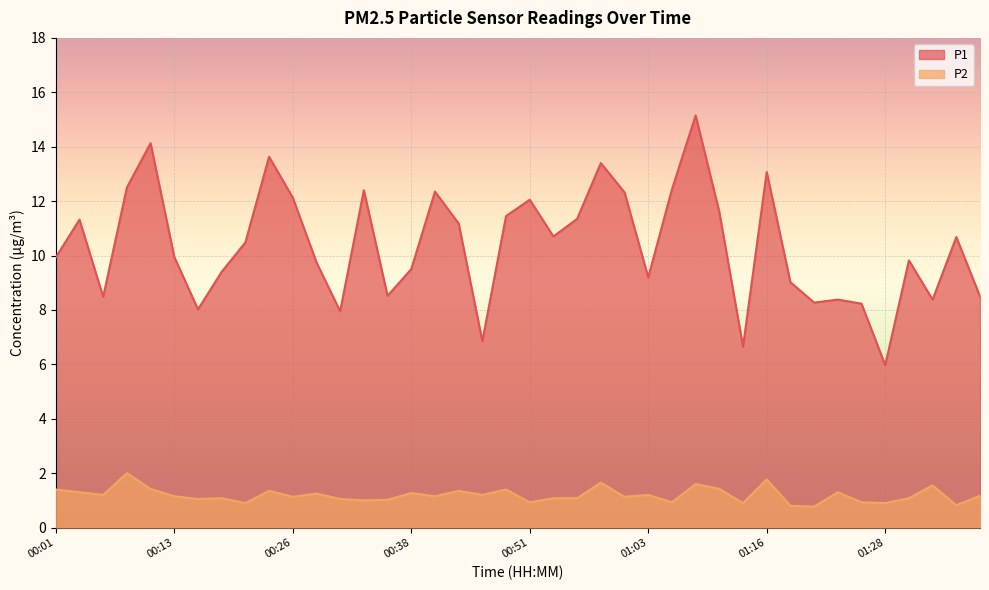

True or false: P2 has a value of 1.1 at 00:31.

True